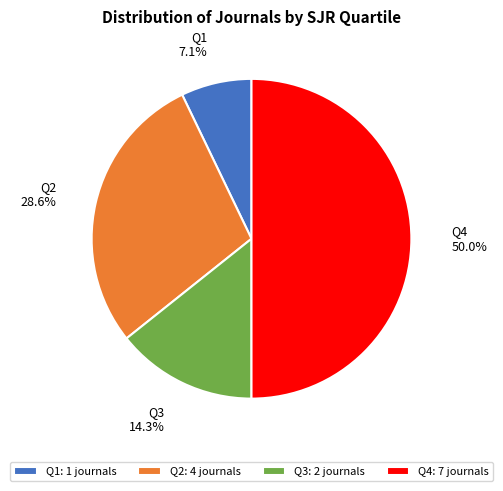

How many segments does this pie chart have?

4